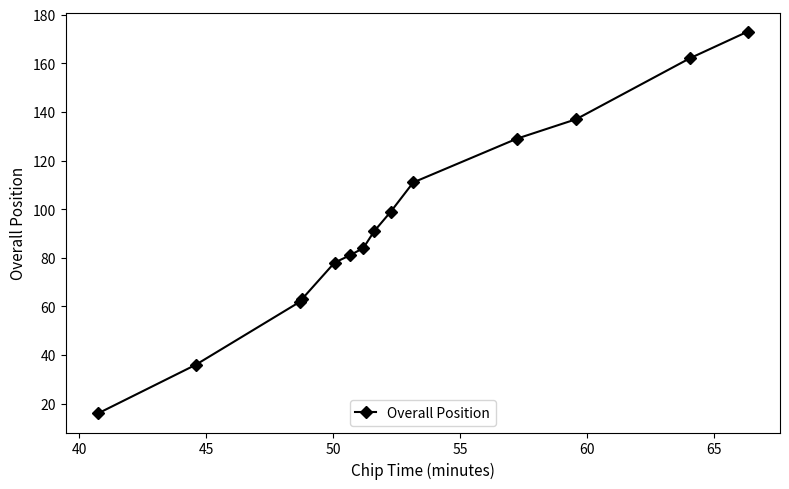

What is the smallest value displayed?

16